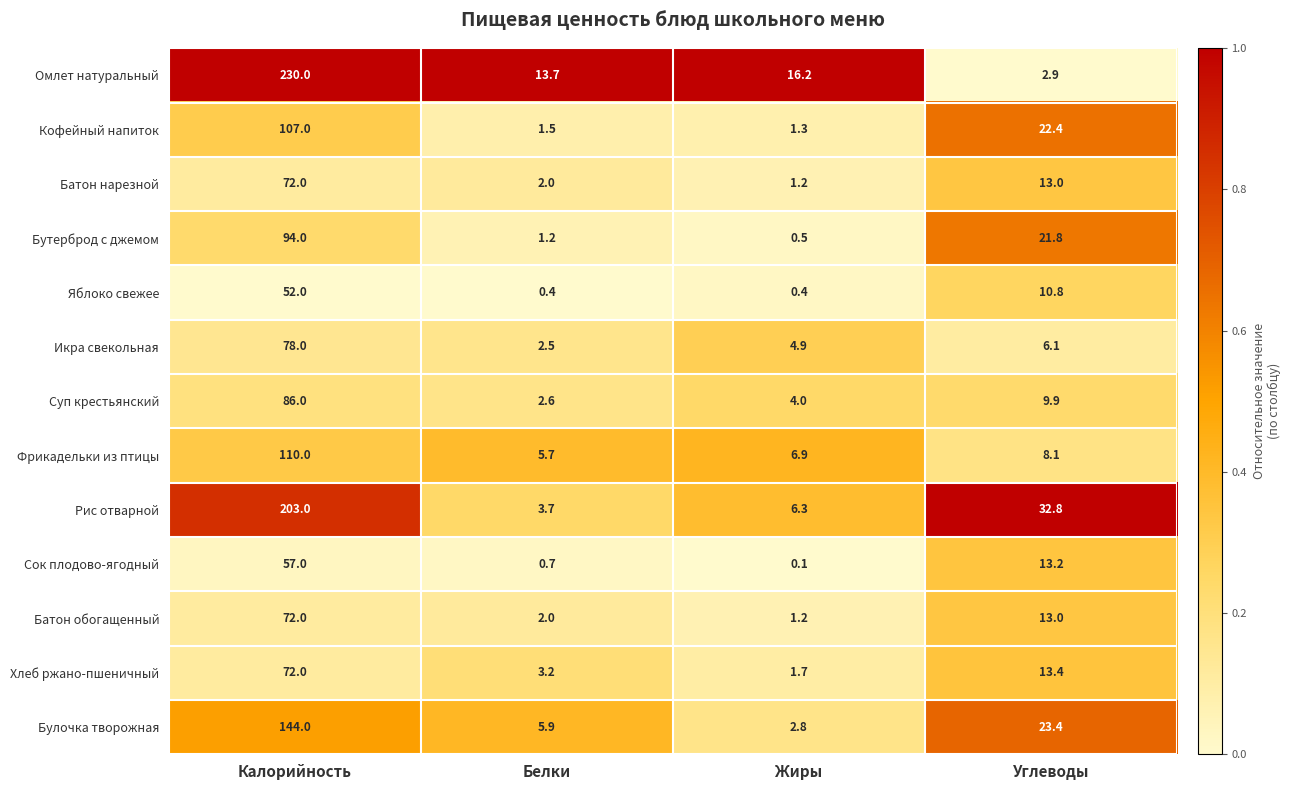

Which category has the lowest value across all series?

Жиры